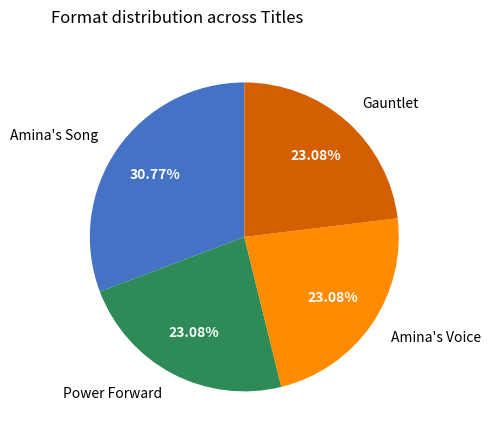

What portion of the pie excludes Gauntlet?

76.9%